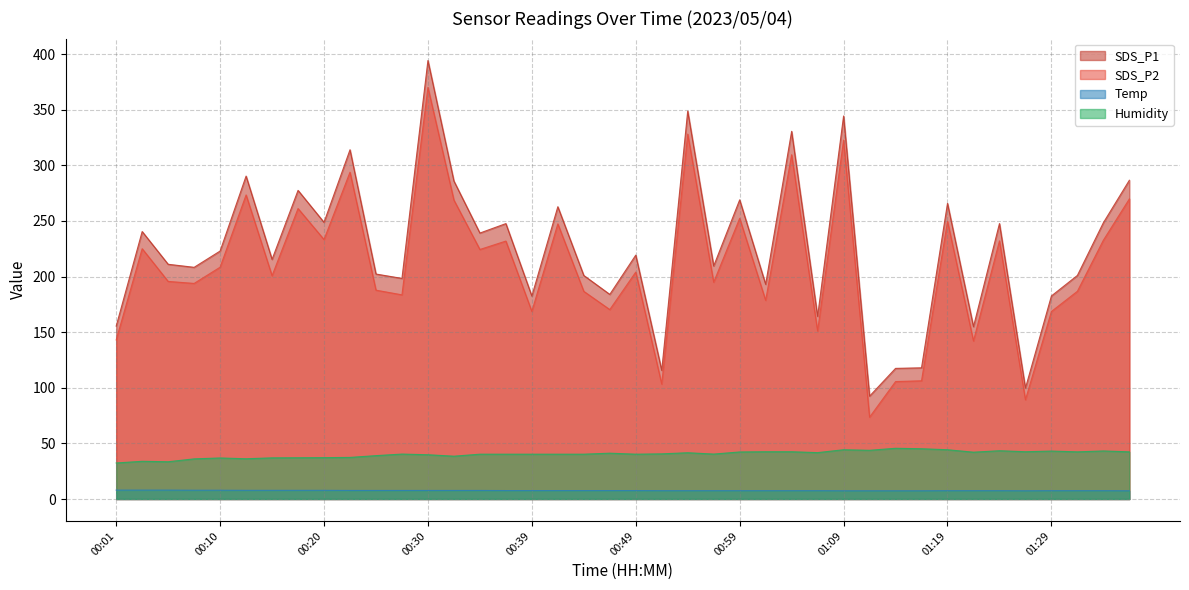

What is the label of the 23rd point from the right?

00:42